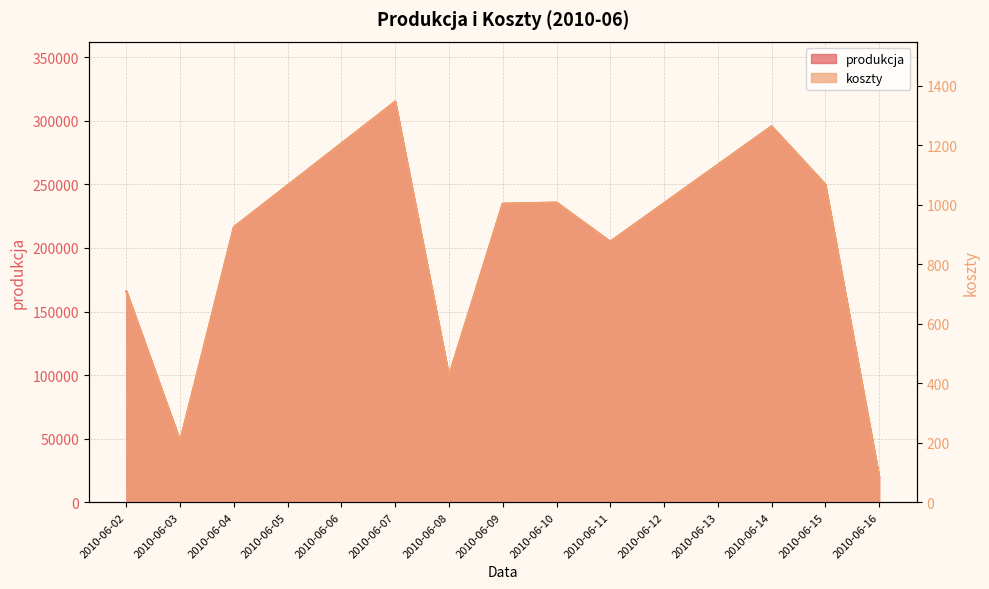

Is the value of koszty at 2010-06-14 greater than the value of produkcja at 2010-06-04?

No